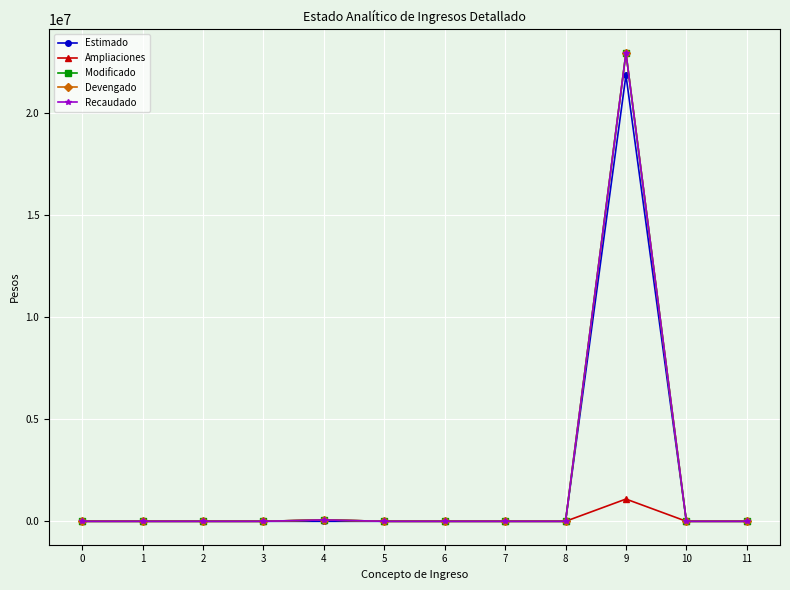

Is the value of Estimado at 5 greater than the value of Ampliaciones at 9?

No